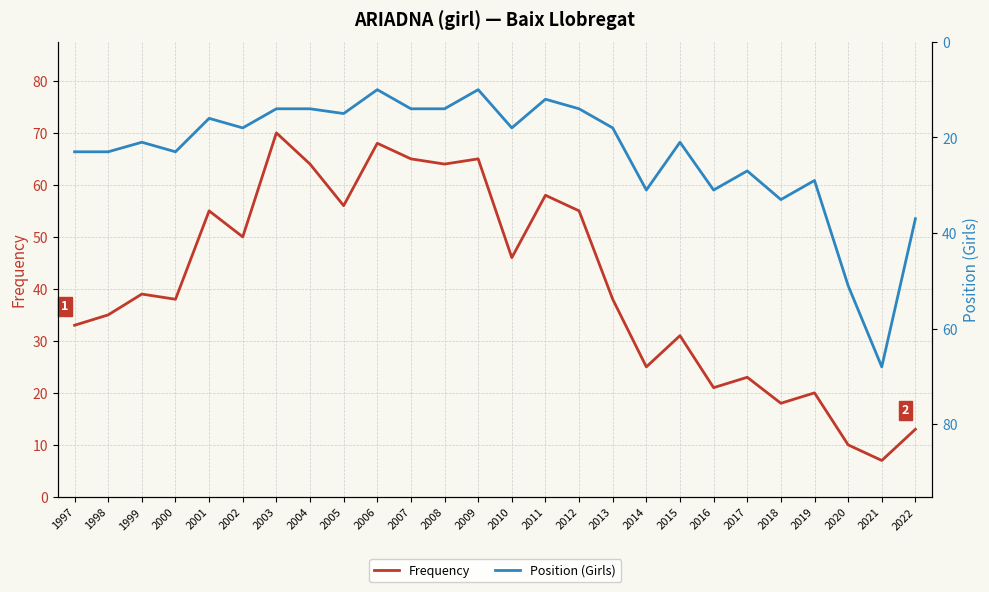

Which series has the largest range (max minus min)?

Frequency